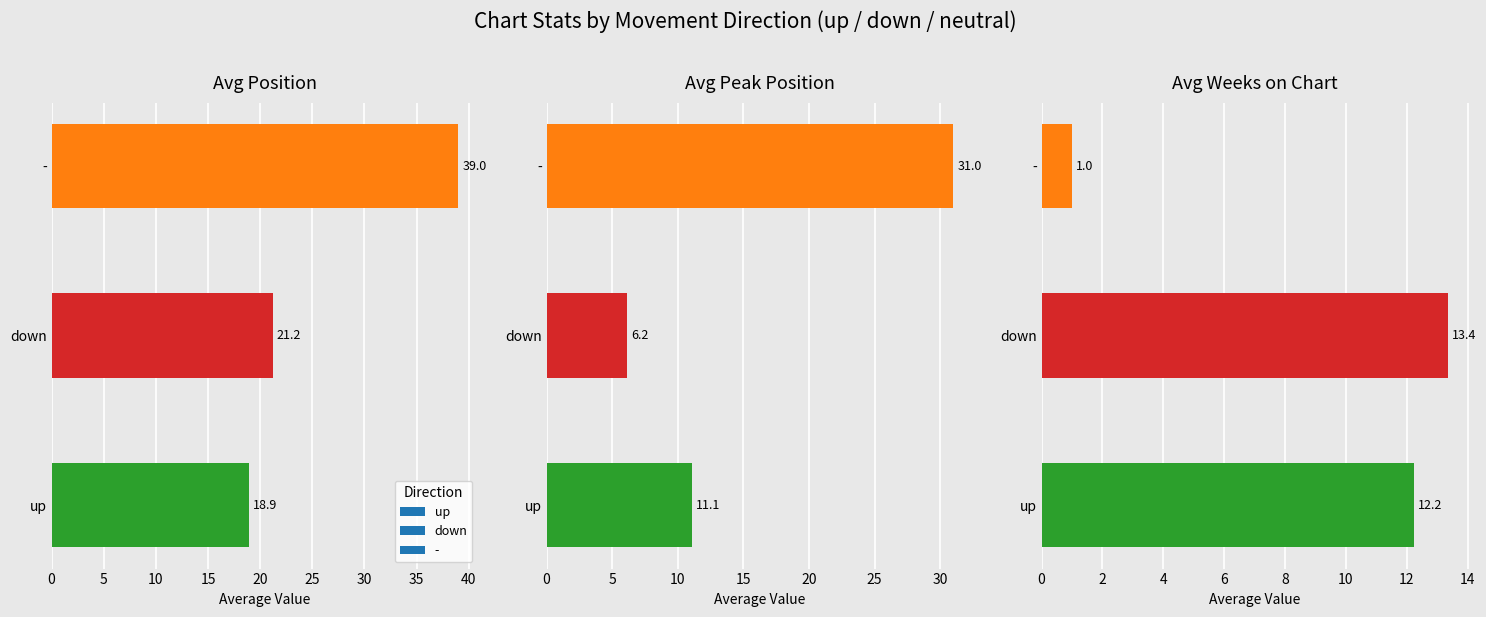

How many groups of bars are there?

3